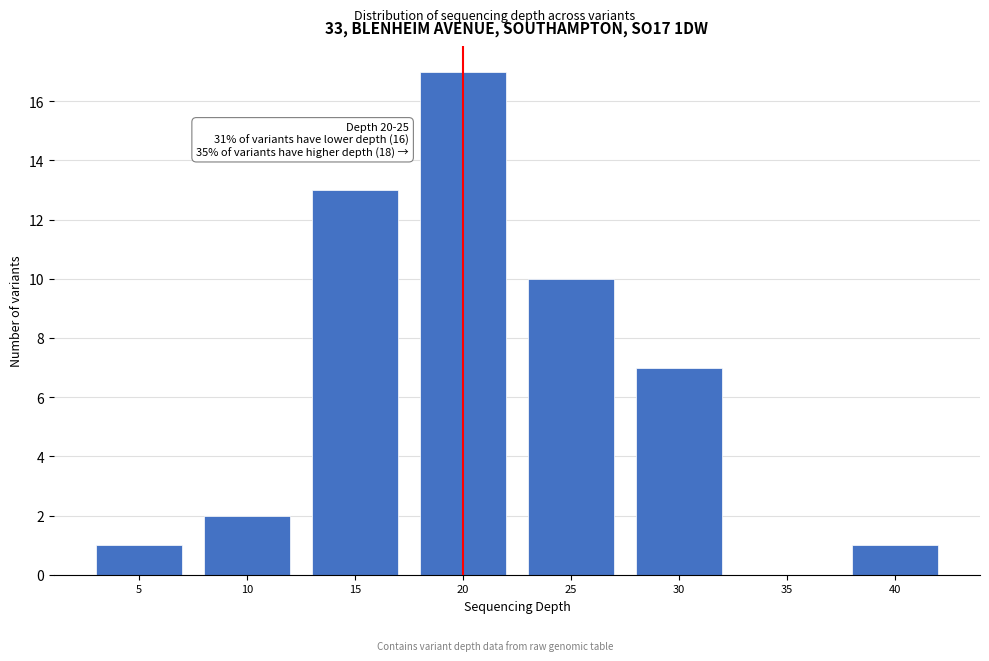

Reading left to right, what are all the values shown in this chart?

5=1	10=2	15=13	20=17	25=10	30=7	35=0	40=1